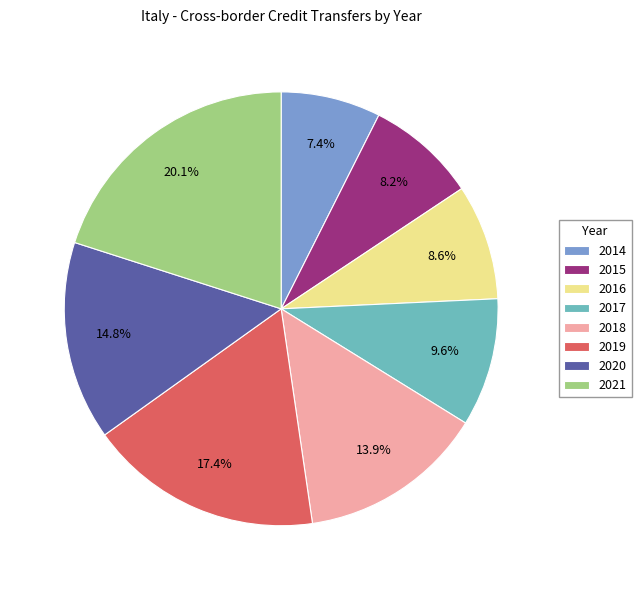

Which has a higher value, 2014 or 2020?

2020